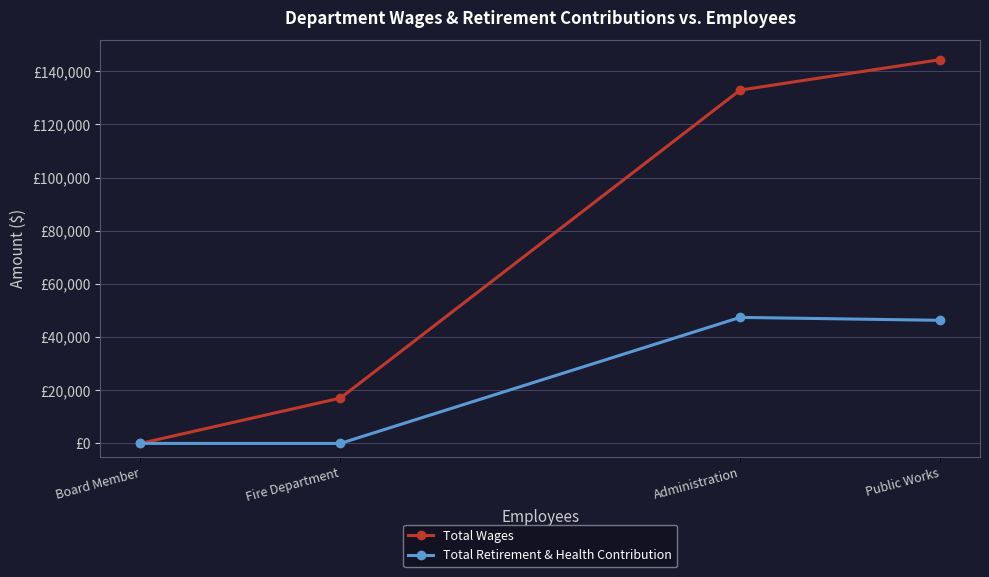

Rank the series by their average value, from lowest to highest.

Total Retirement & Health Contribution, Total Wages